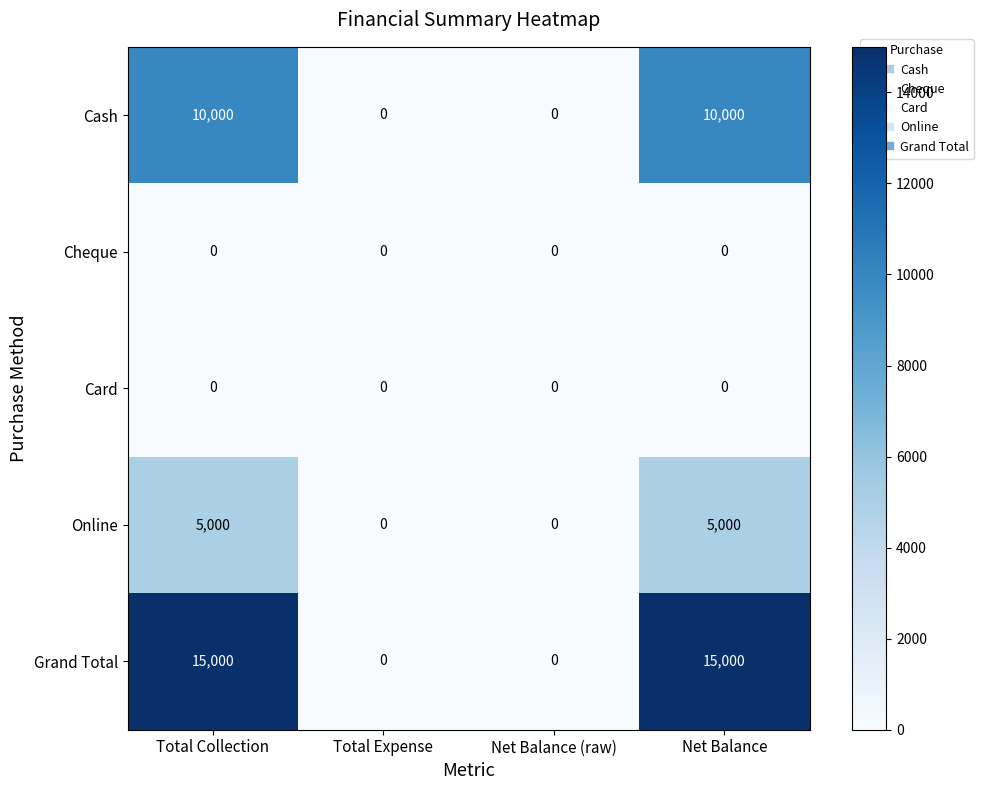

What is the sum of the Online values at Net Balance and Total Expense?

5000